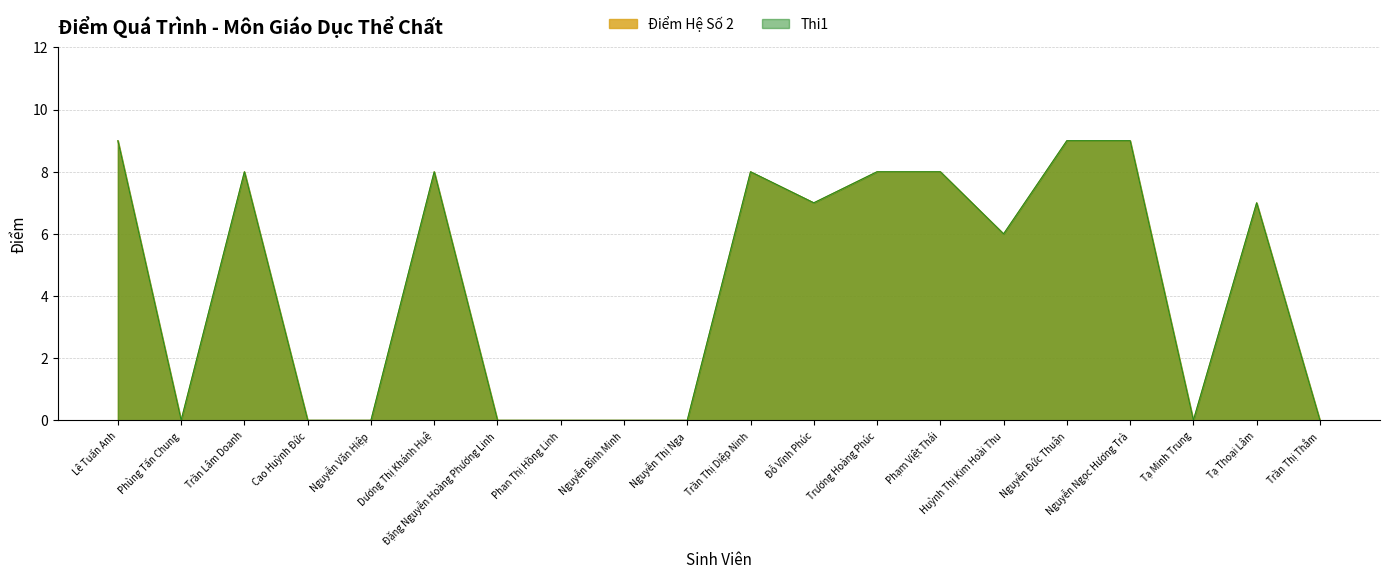

Reading left to right, what are all the values shown in this chart?

Điểm Hệ Số 2: 9	0	8	0	0	8	0	0	0	0	8	7	8	8	6	9	9	0	7	0
Thi1: 9	0	8	0	0	8	0	0	0	0	8	7	8	8	6	9	9	0	7	0